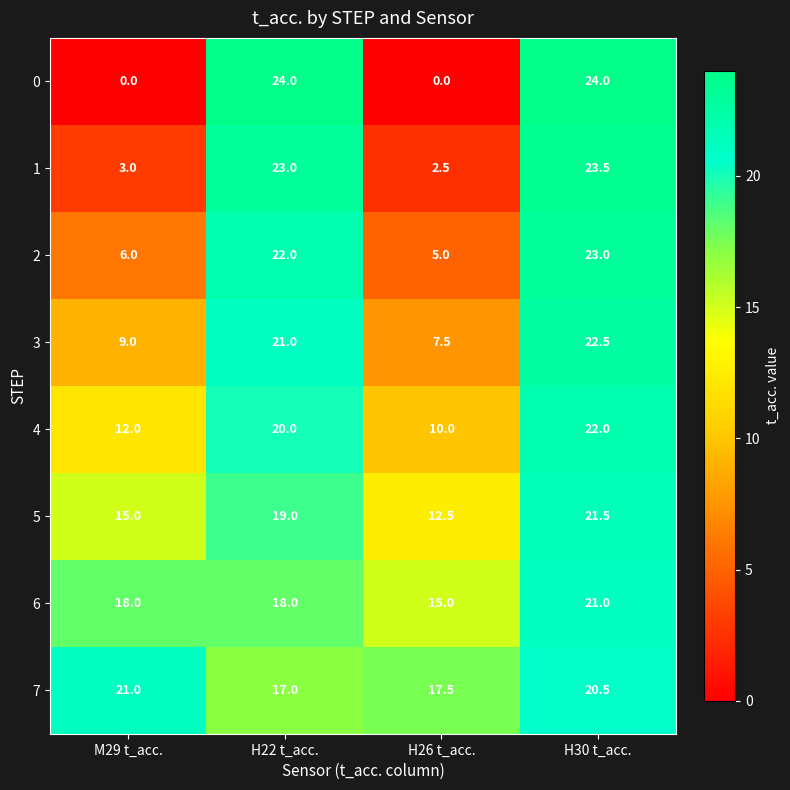

Which series has the largest total across all categories?

7